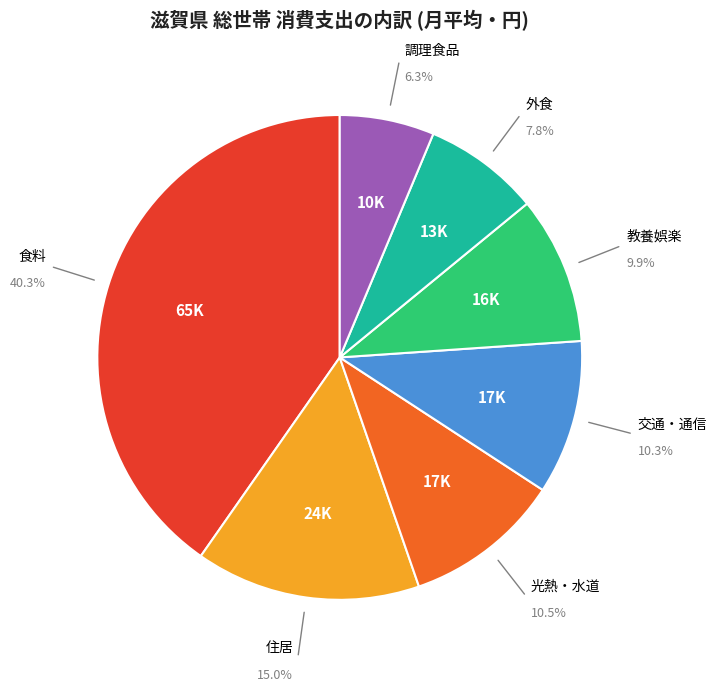

Is there a majority slice in this chart?

No